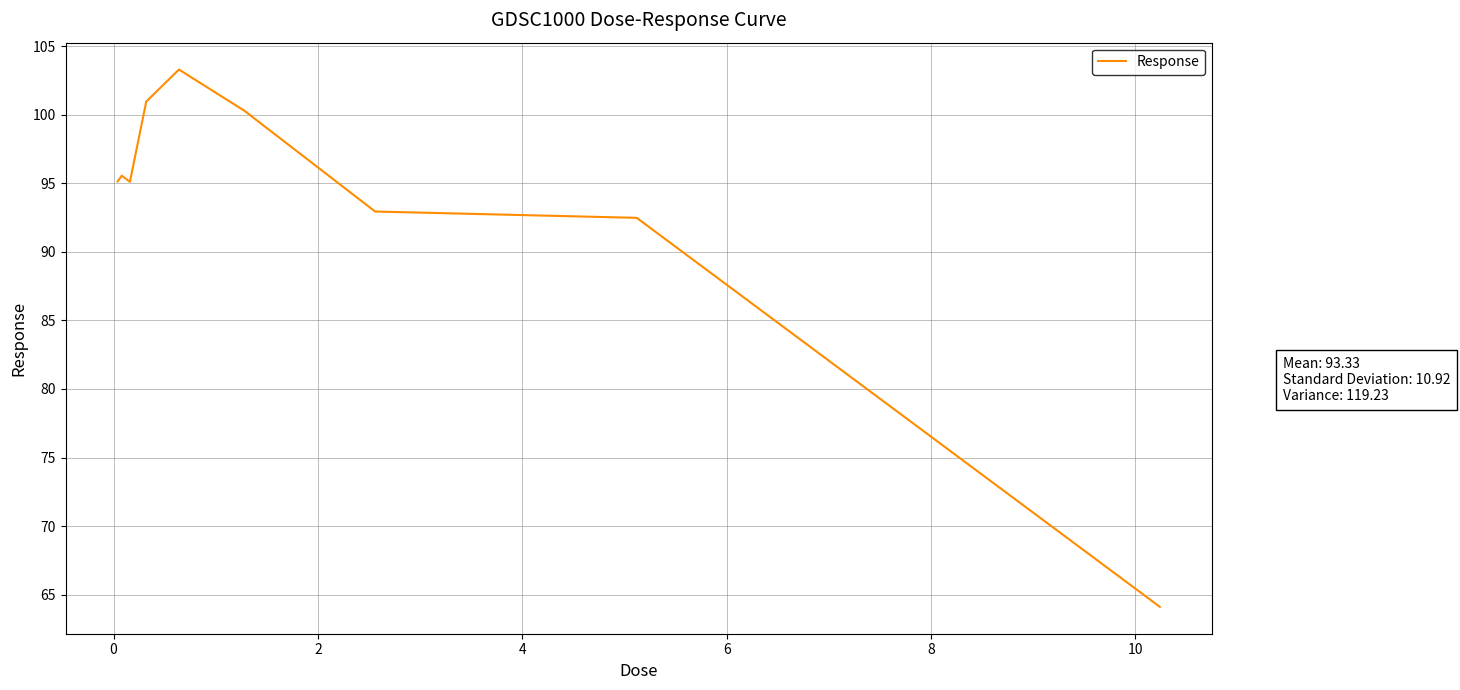

What is the difference between the maximum and minimum values?

39.2